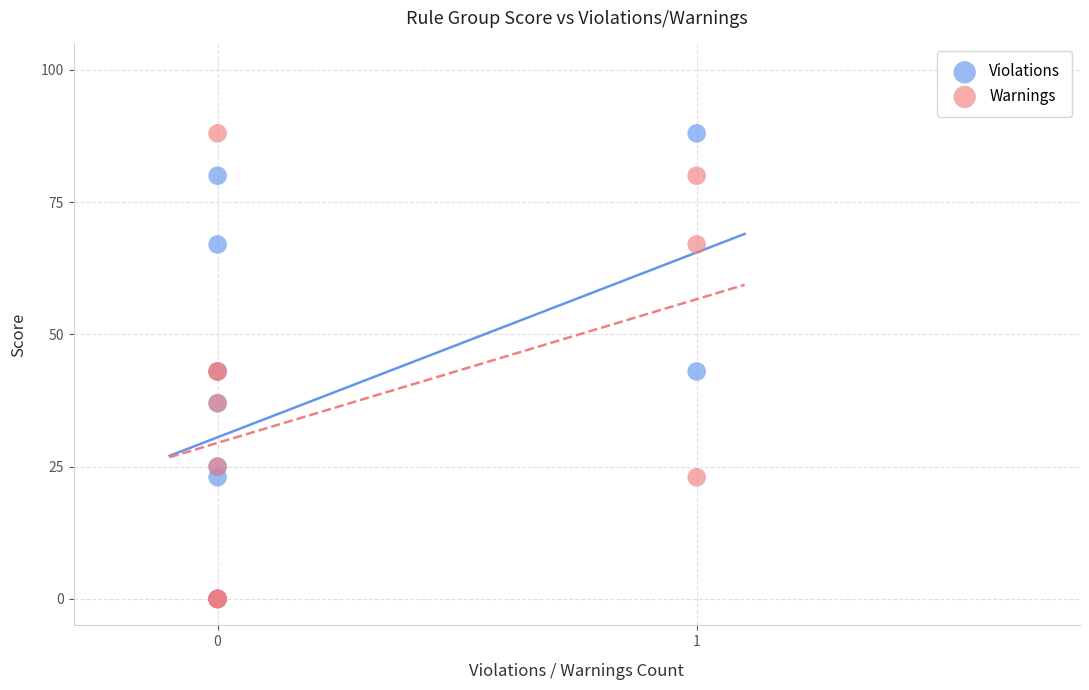

What are all the series names shown in the legend?

Violations, Warnings